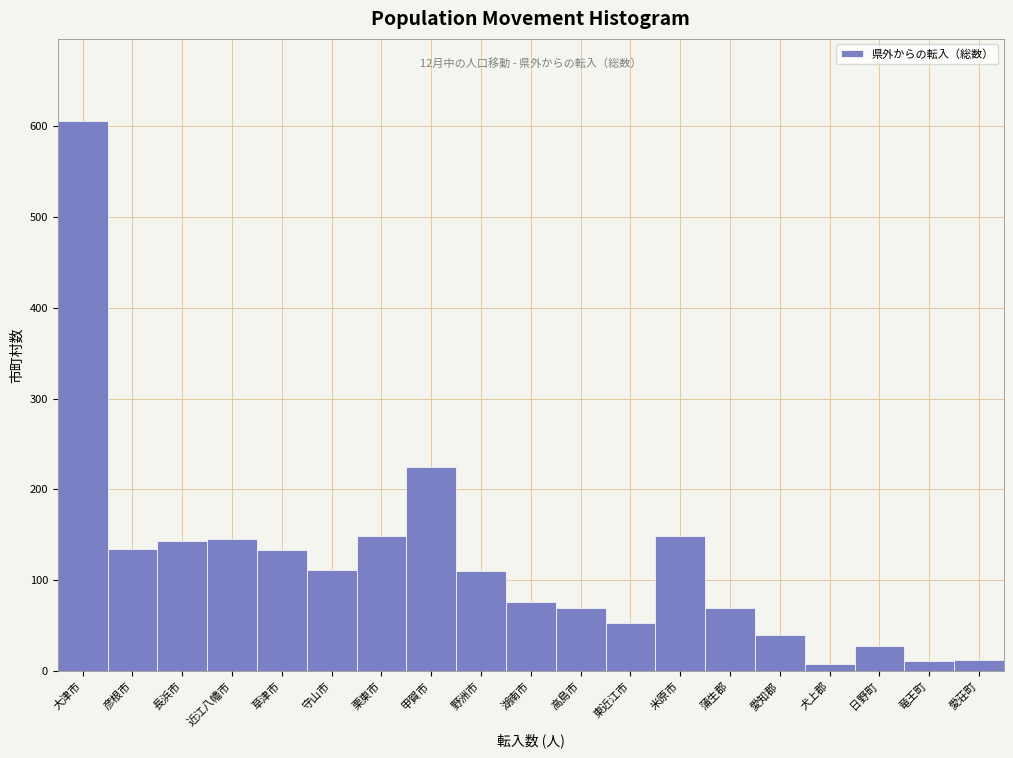

The value at 草津市 is 31. True or false?

False